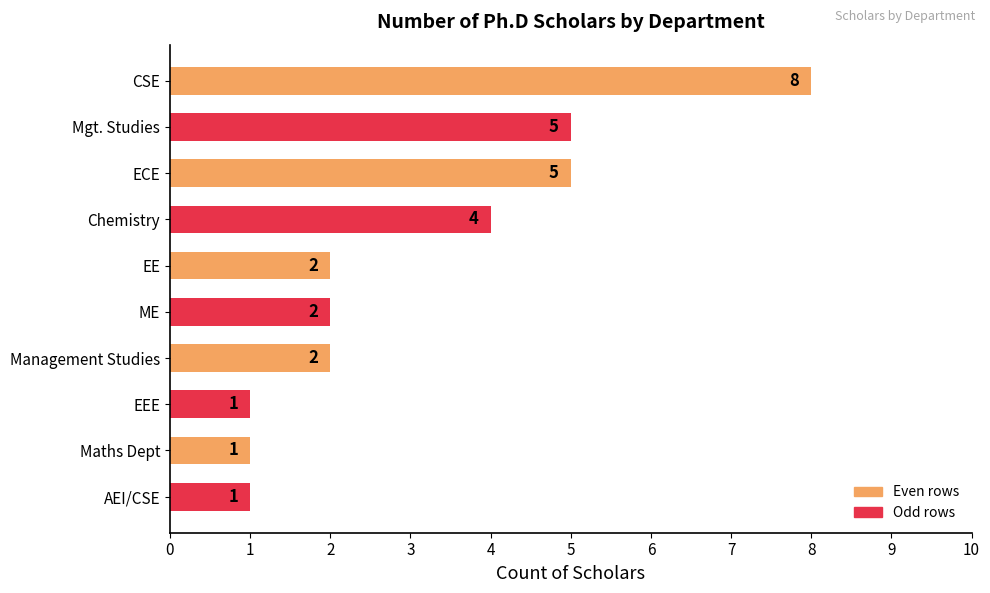

The chart shows a value of 3 at ME. True or false?

False